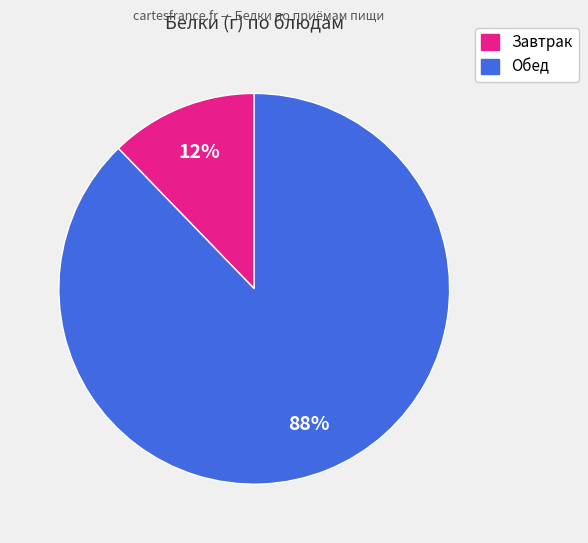

Is there a majority slice in this chart?

Yes